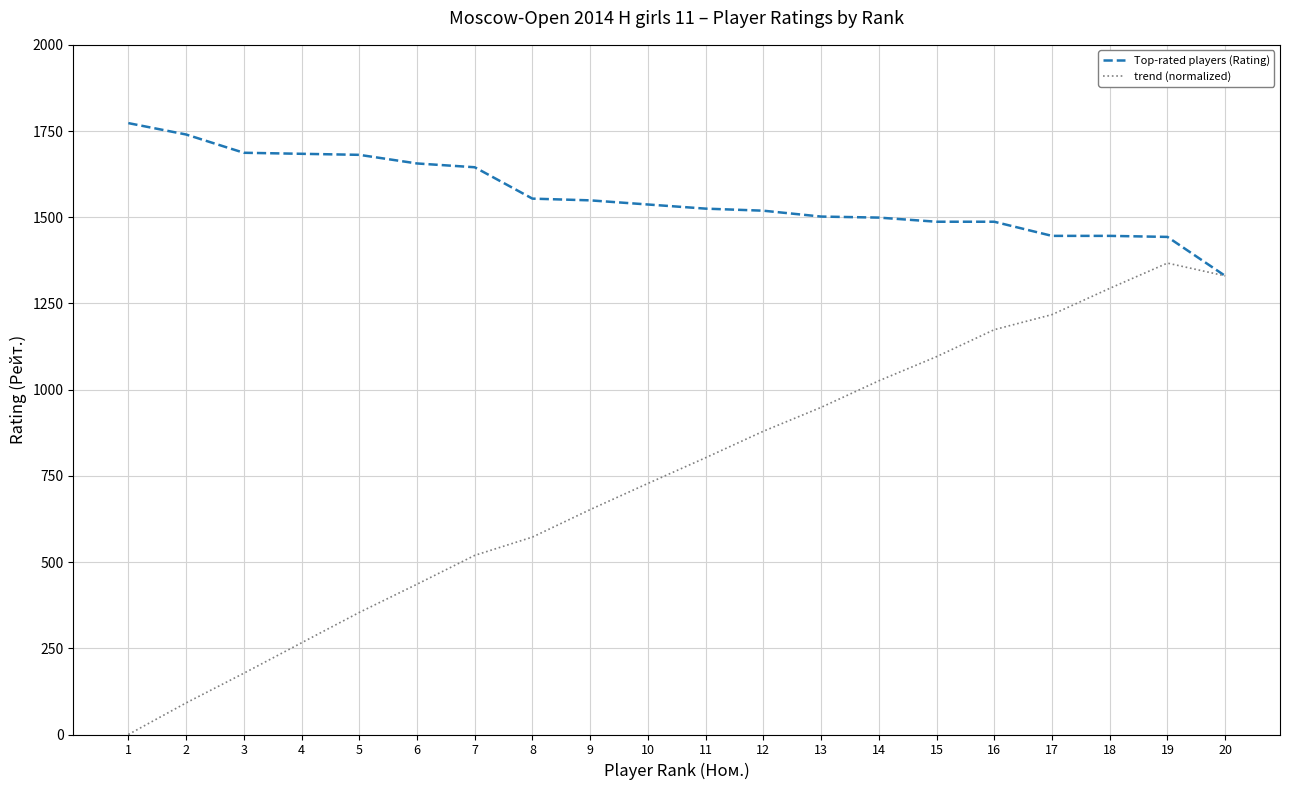

What is the highest value of the Top-rated players (Rating) series?

1773.0